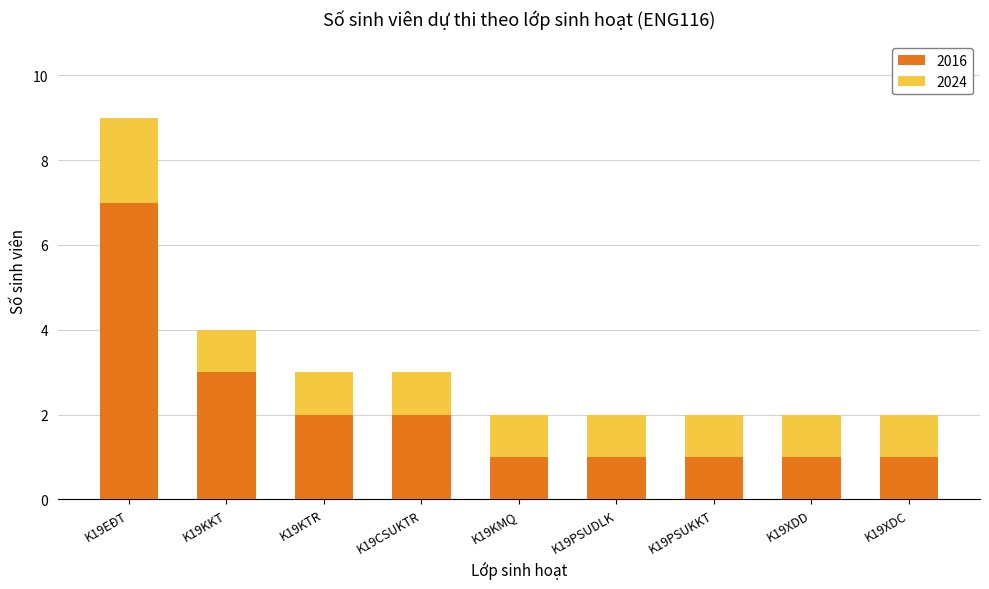

Which category has the highest value in the 2016 series?

K19EĐT